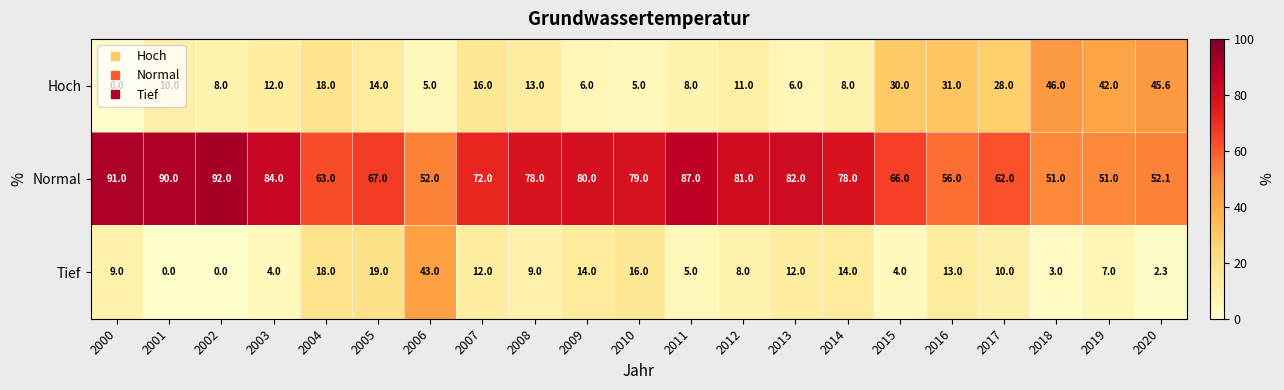

The Normal series shows 116.8 at 2005. True or false?

False